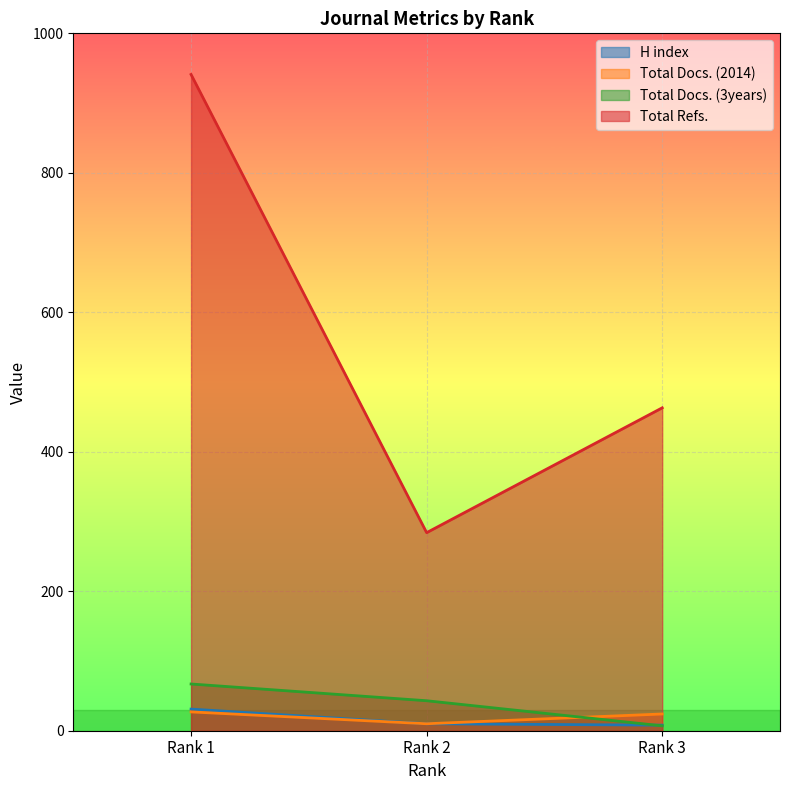

What is the difference between the Total Docs. (2014) values at Rank 3 and Rank 2?

14